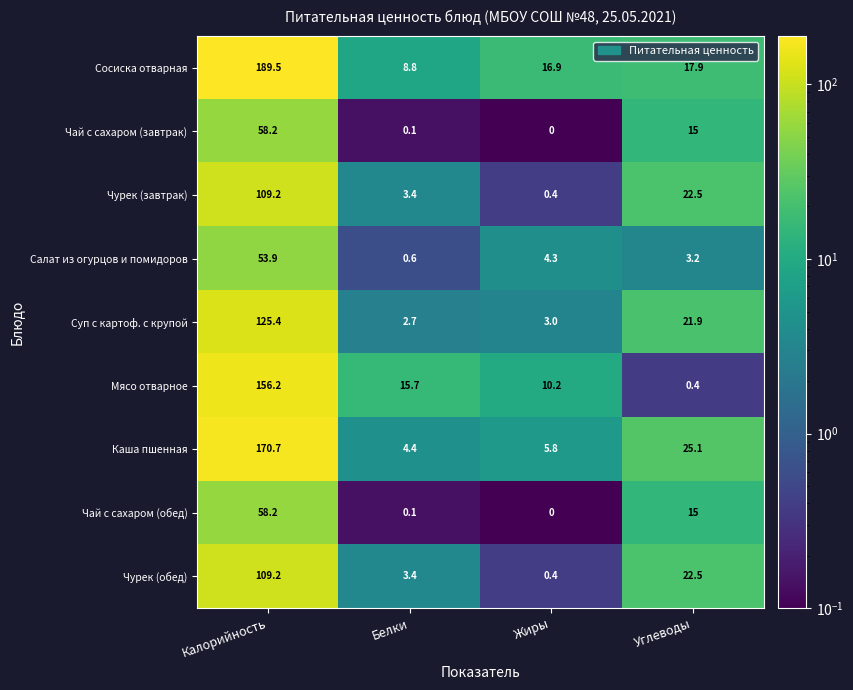

What is the sum of the Мясо отварное values at Белки and Калорийность?

171.9